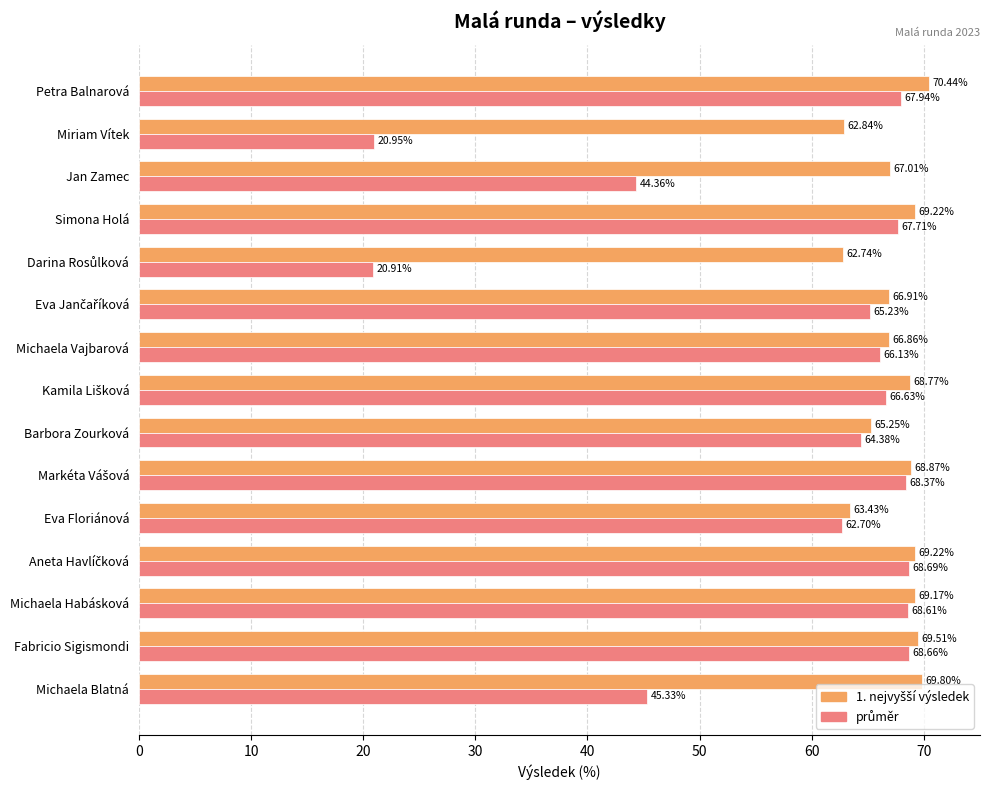

Which category has the highest value across all series?

Petra Balnarová